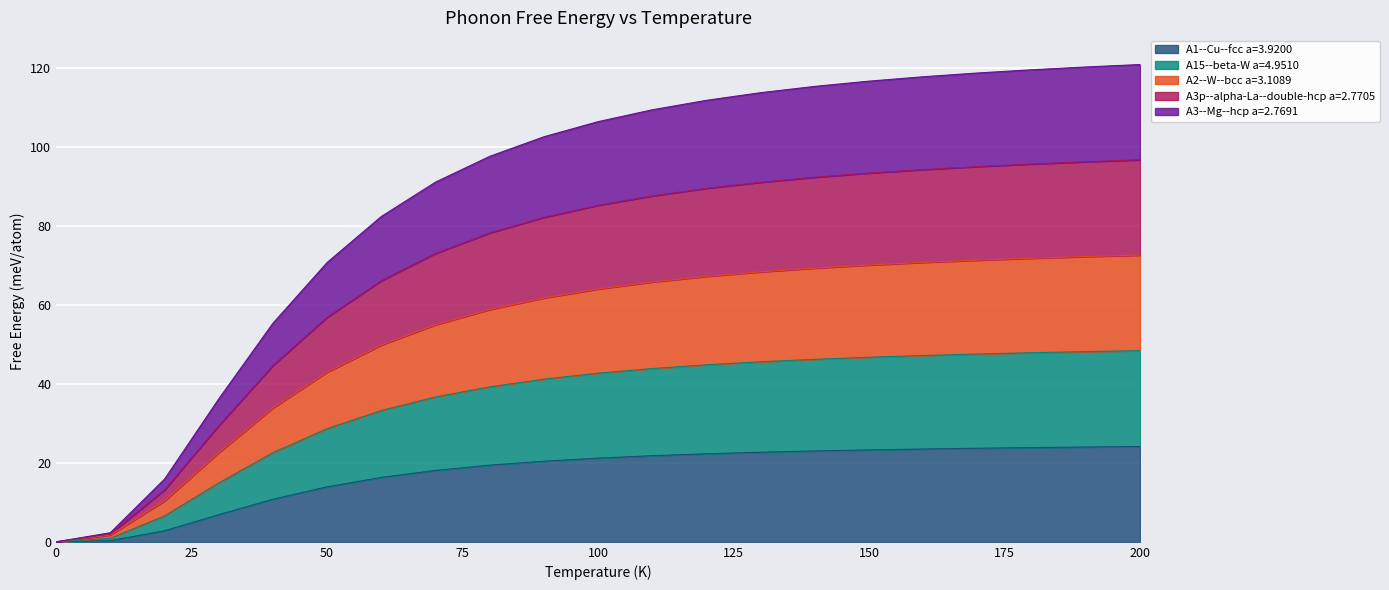

True or false: A1--Cu--fcc a=3.9200 has a value of 24.7 at 50.

False